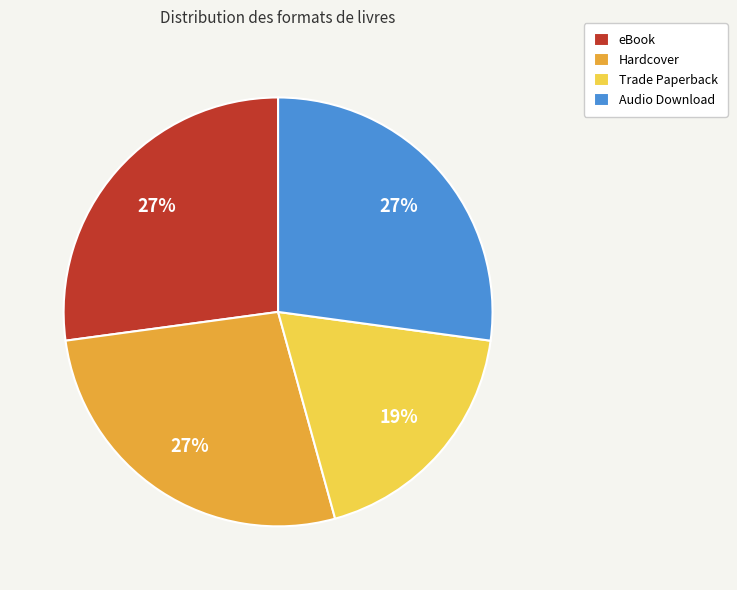

What is the ratio of the value at Hardcover to the value at Audio Download?

1.0